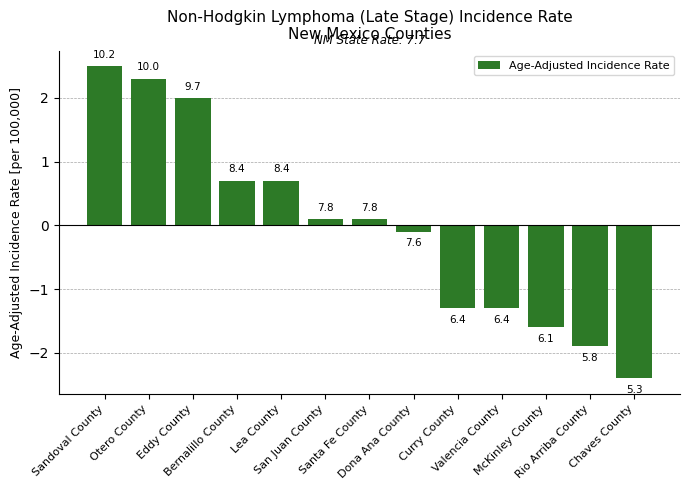

What is the difference between the maximum and minimum values?

4.9